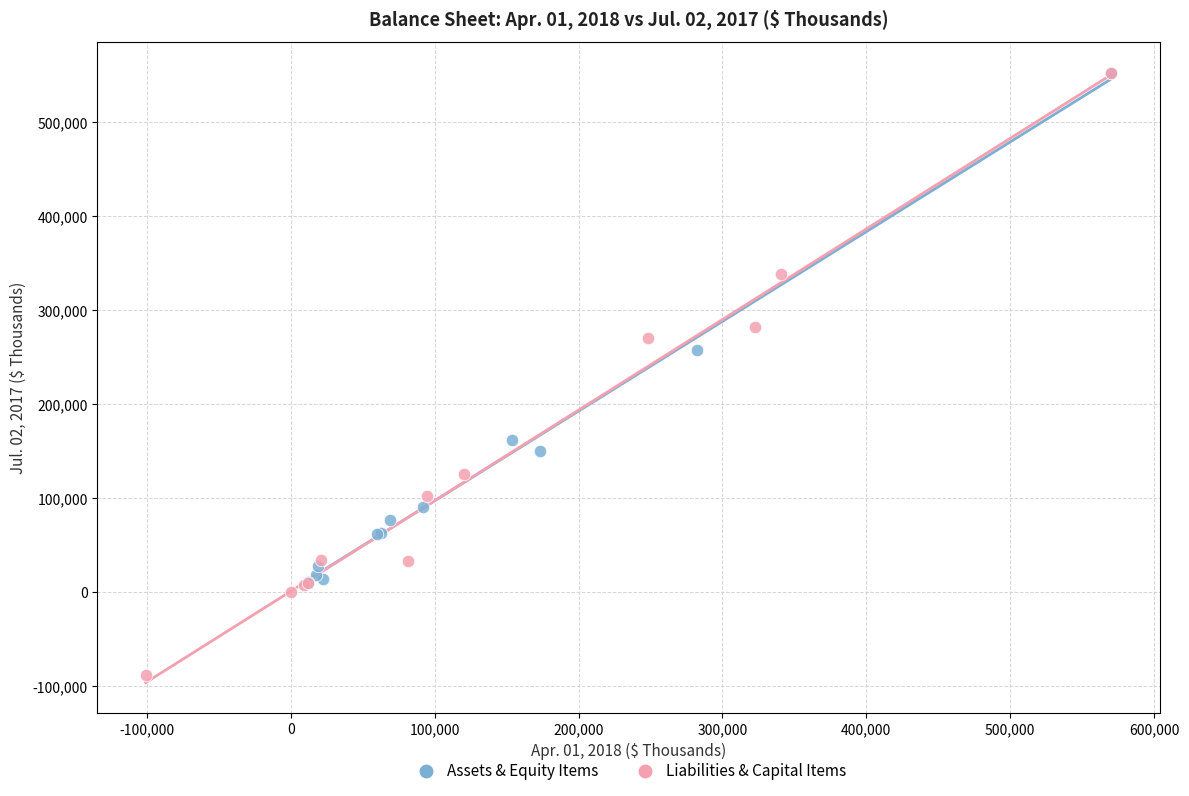

What are all the series names shown in the legend?

Assets & Equity Items, Liabilities & Capital Items